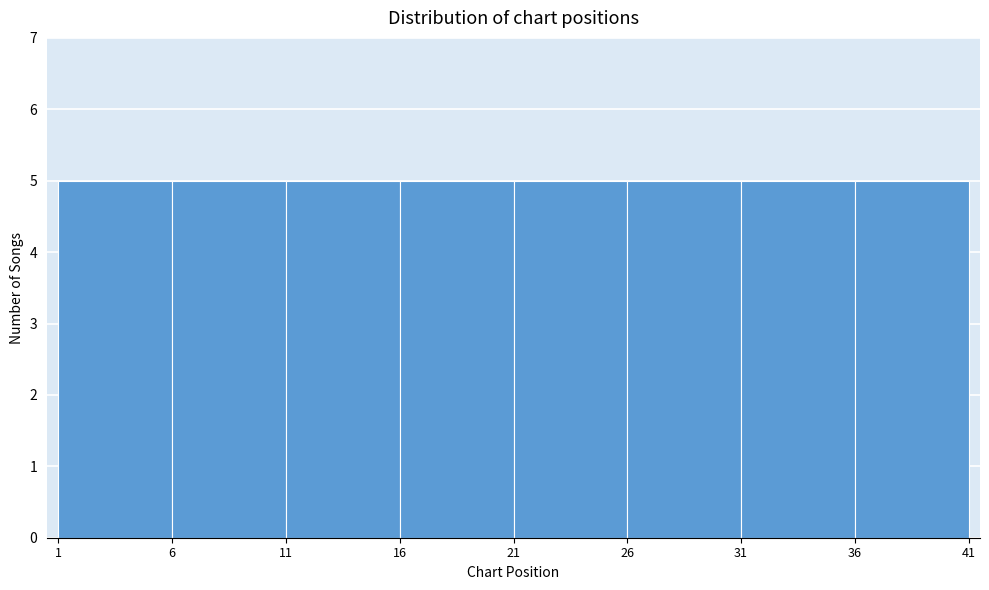

Reading left to right, list every bar in this chart as the range it spans on the x-axis followed by its height. The values are not printed on the chart, so give them approximately, as read against the axis.

1 to 6: 5
6 to 11: 5
11 to 16: 5
16 to 21: 5
21 to 26: 5
26 to 31: 5
31 to 36: 5
36 to 41: 5